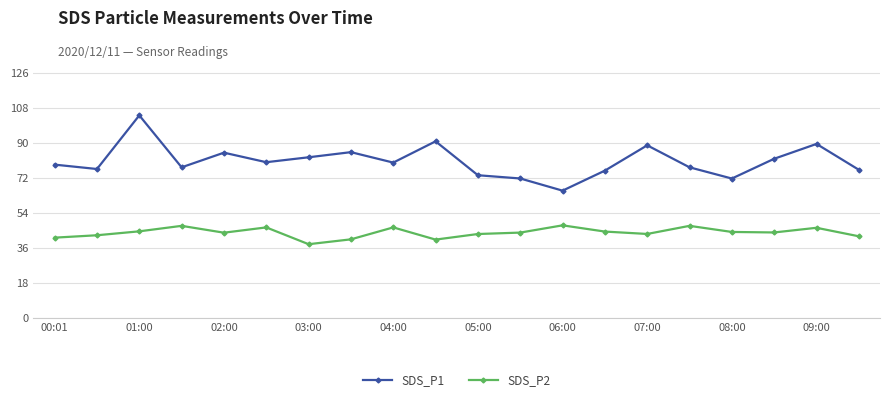

What is the minimum value for SDS_P1?

65.6